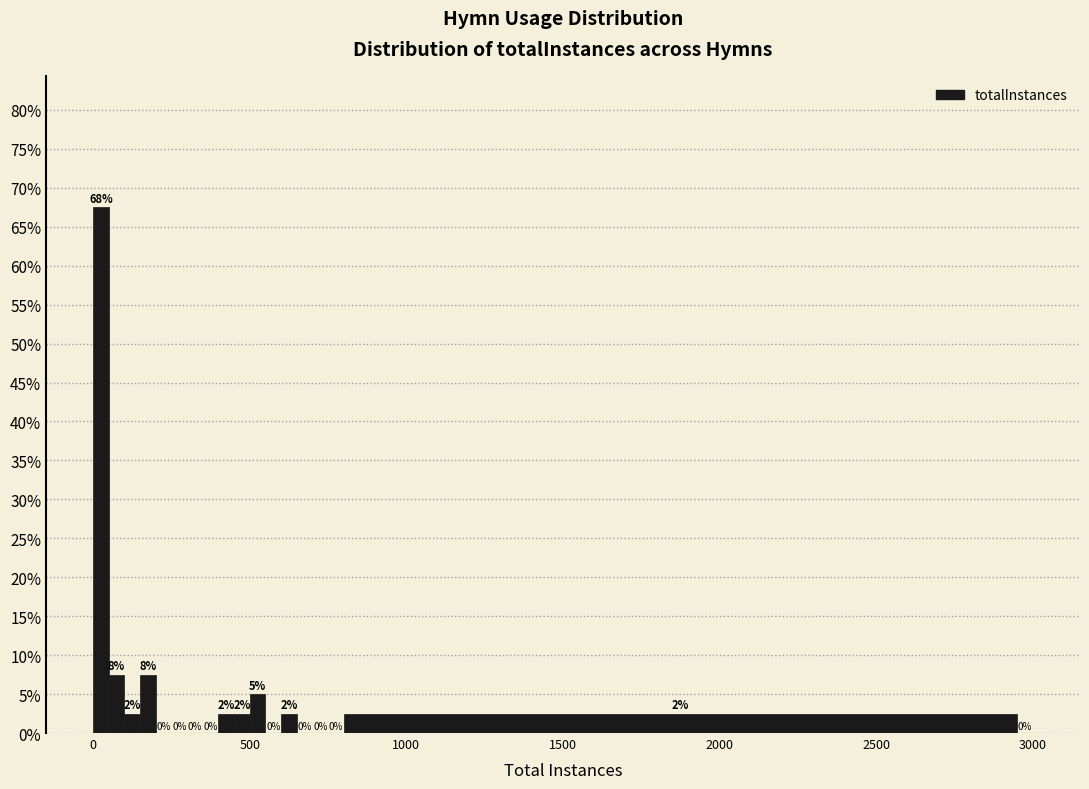

Read against the x-axis, roughly where is the centre of the tallest bar?

50